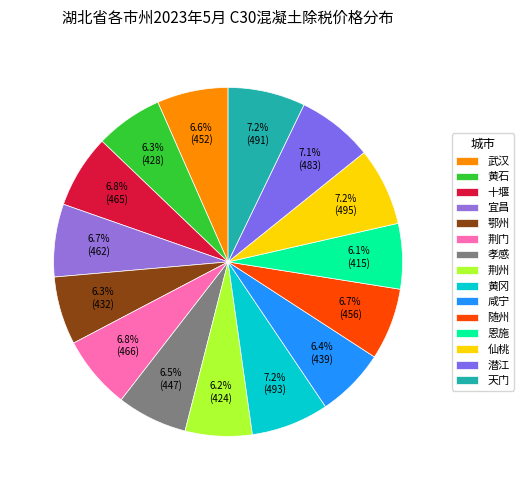

To the nearest percent, what is the difference between the 黄石 and 仙桃 slice percentages?

1%